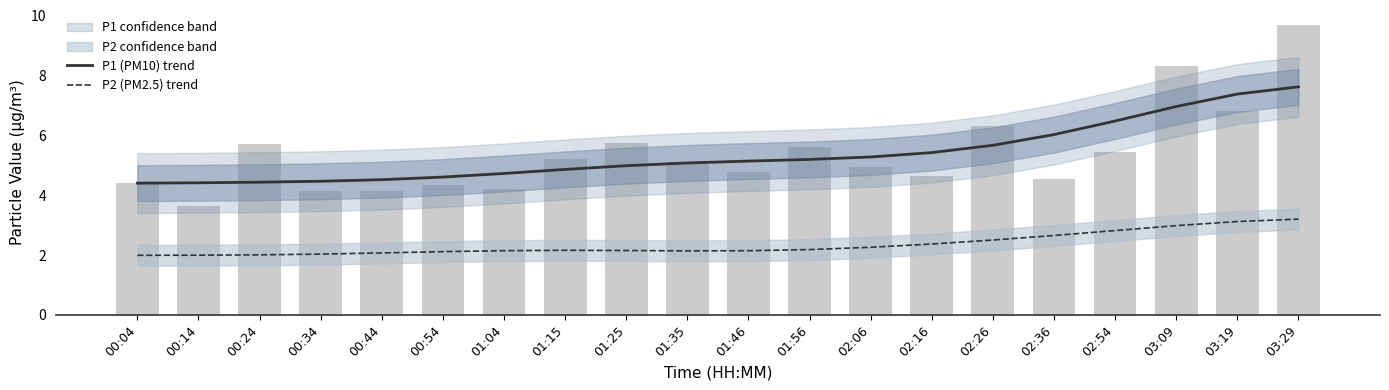

What is the highest value of the P2 (PM2.5) trend series?

3.2